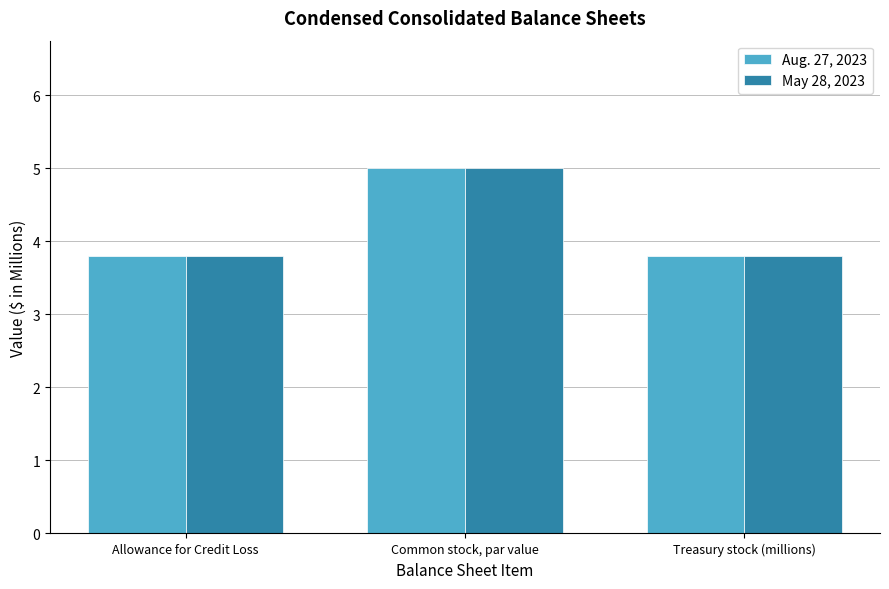

True or false: Aug. 27, 2023 has a value of 5.3 at Allowance for Credit Loss.

False